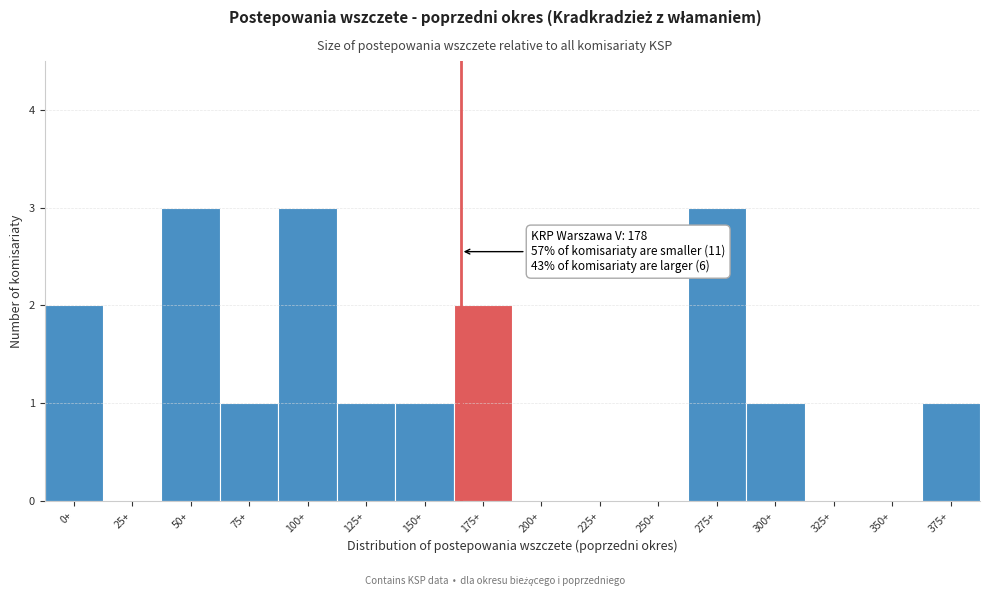

Reading right to left, transcribe all the data shown in this chart.

375+=1	350+=0	325+=0	300+=1	275+=3	250+=0	225+=0	200+=0	175+=2	150+=1	125+=1	100+=3	75+=1	50+=3	25+=0	0+=2